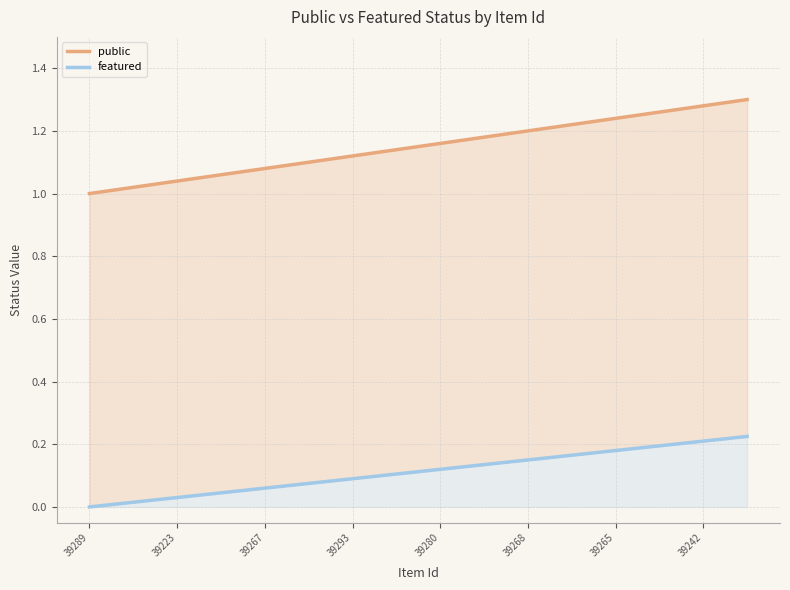

How many values in featured are above zero?

15